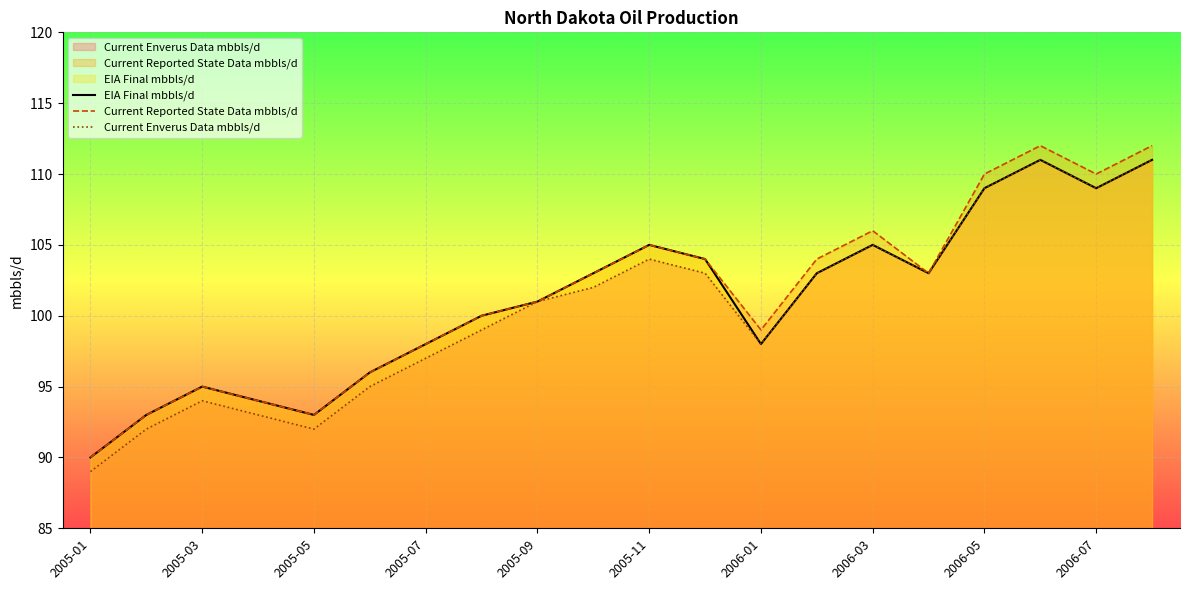

What is the difference between the second highest and second lowest values in the Current Enverus Data mbbls/d series?

19